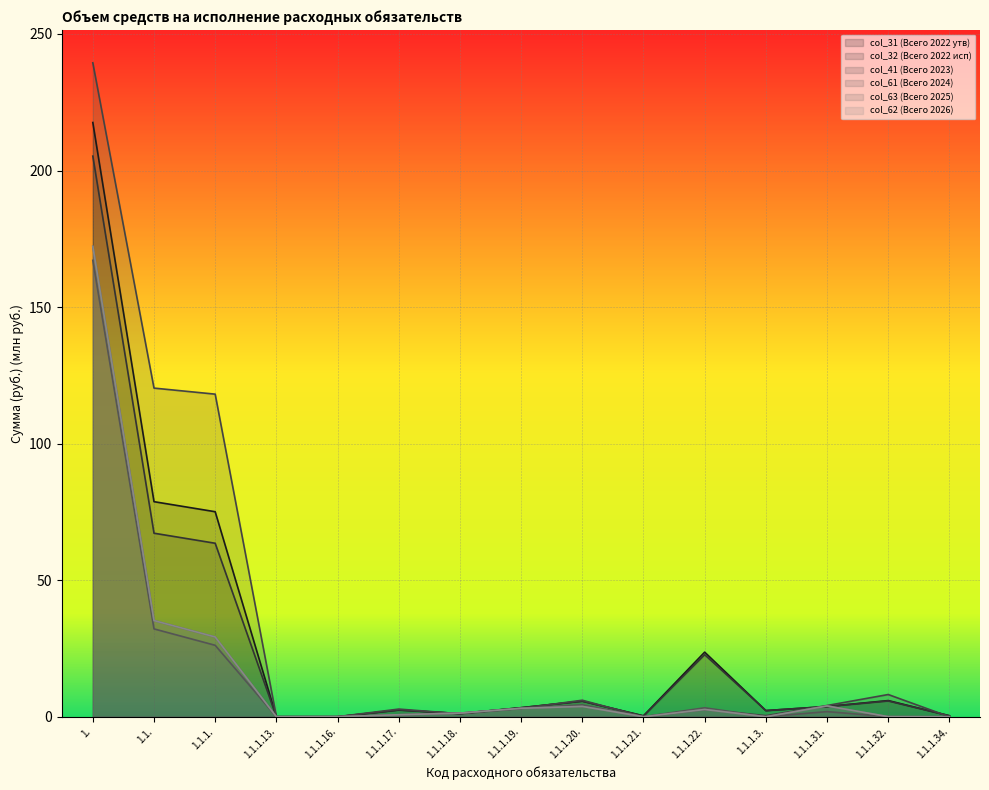

Between which two adjacent categories do col_41 (Всего 2023) and col_63 (Всего 2025) first intersect?

1.1.1.13. and 1.1.1.16.